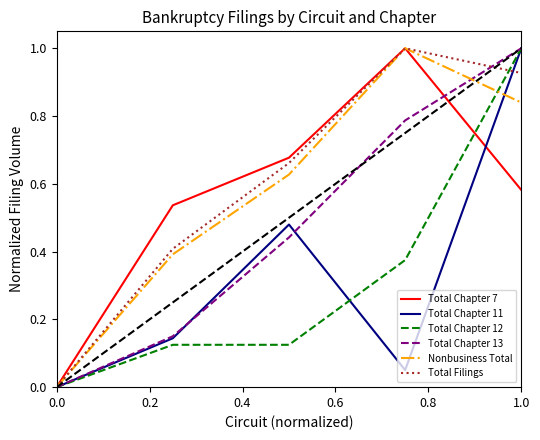

What is the greatest value displayed?

1.0